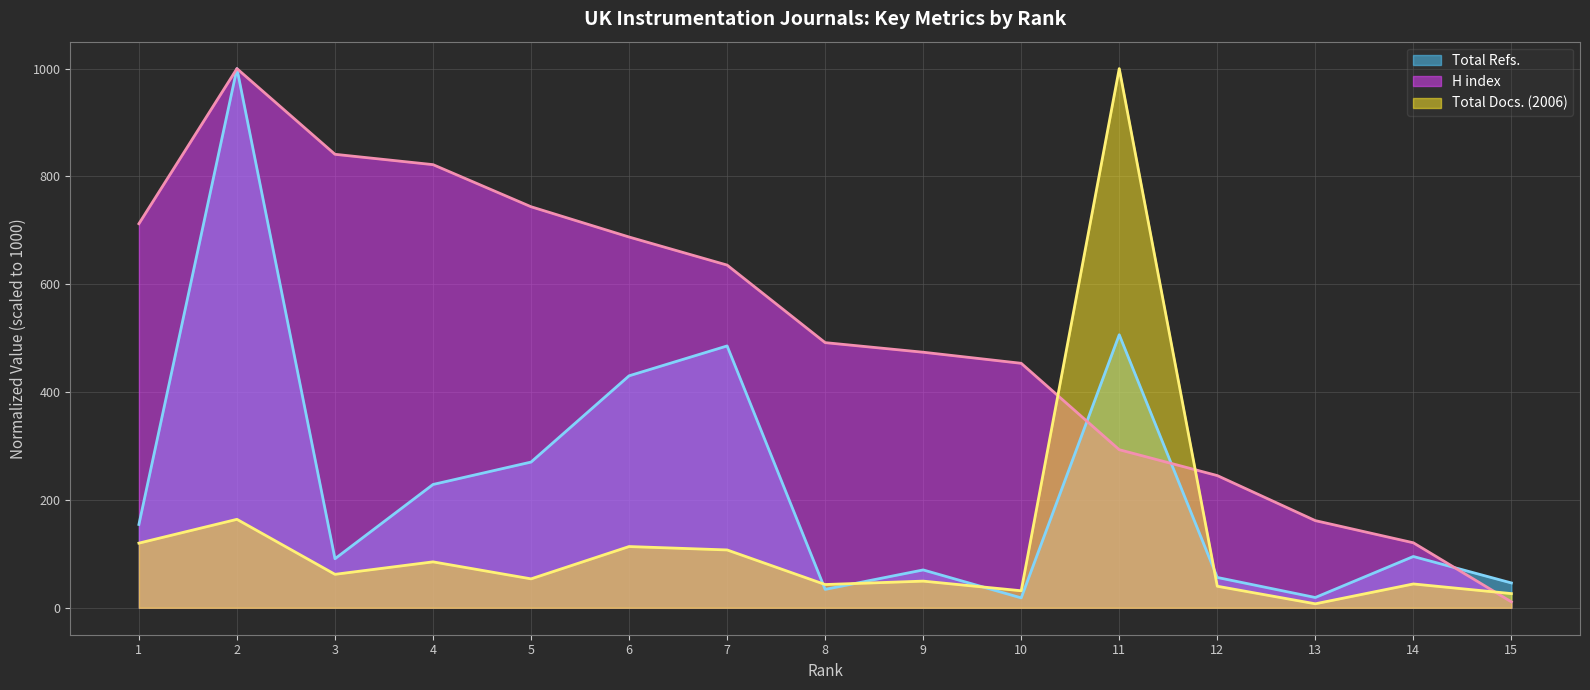

Between which two adjacent categories do Total Refs. and Total Docs. (2006) first intersect?

7 and 8